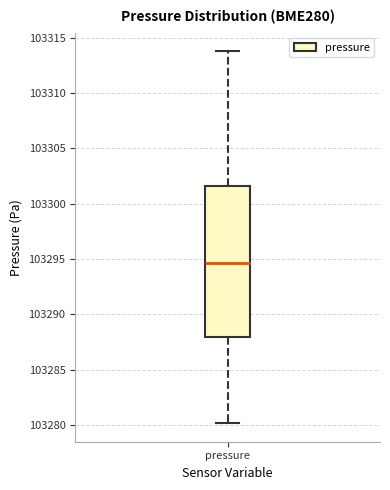

Where does the median line of the box for pressure sit on the y-axis? The values are not printed on the chart, so give them approximately, as read against the axis.

103294.5